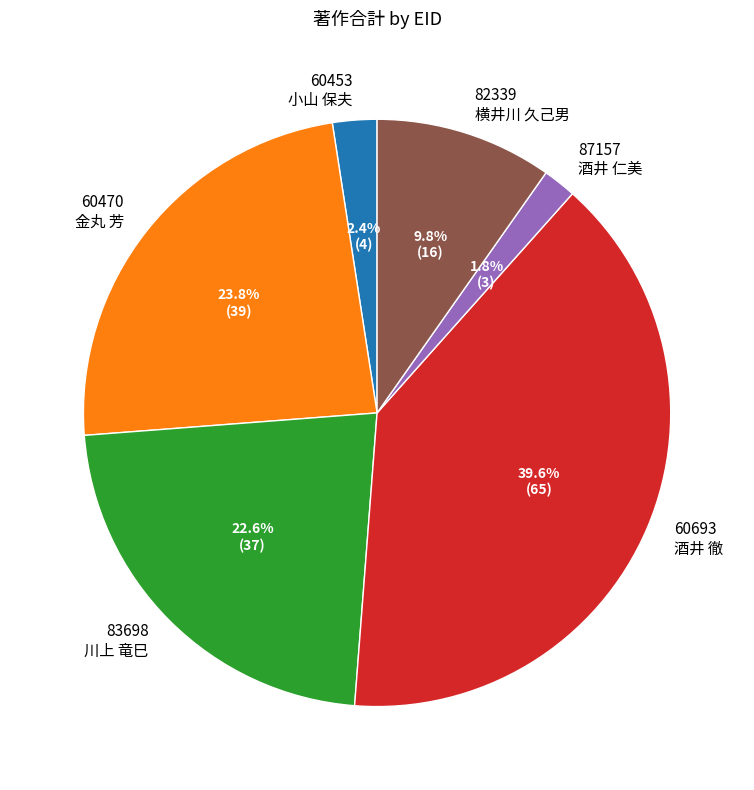

What is the smallest slice in the pie chart?

87157 酒井 仁美